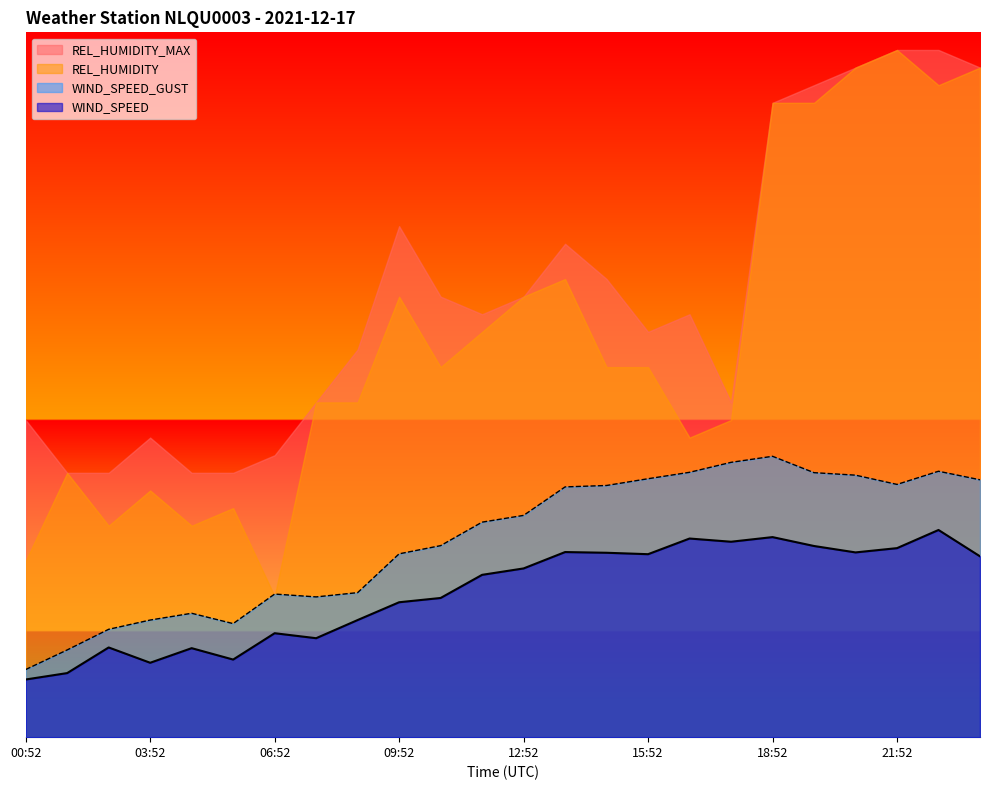

Is it true that WIND_SPEED_GUST equals 39.1 at 13:52?

True